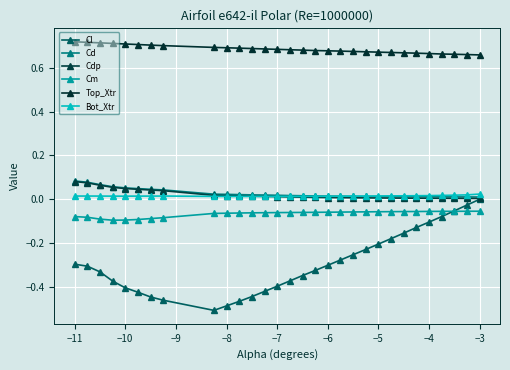

How many lines are shown in the chart?

6